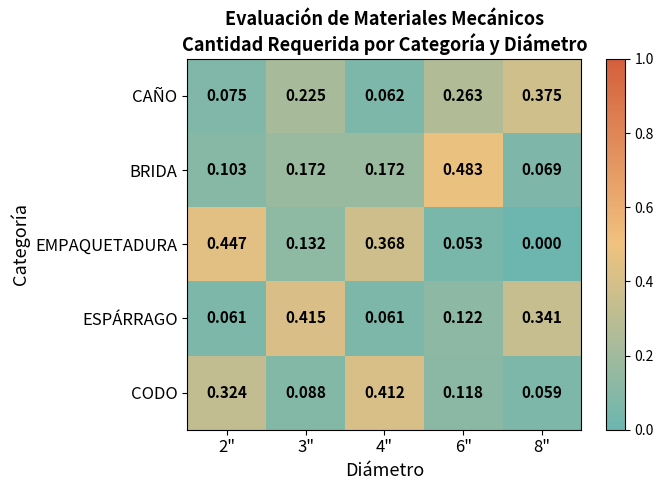

Which series changed the most between 2" and 3"?

ESPÁRRAGO